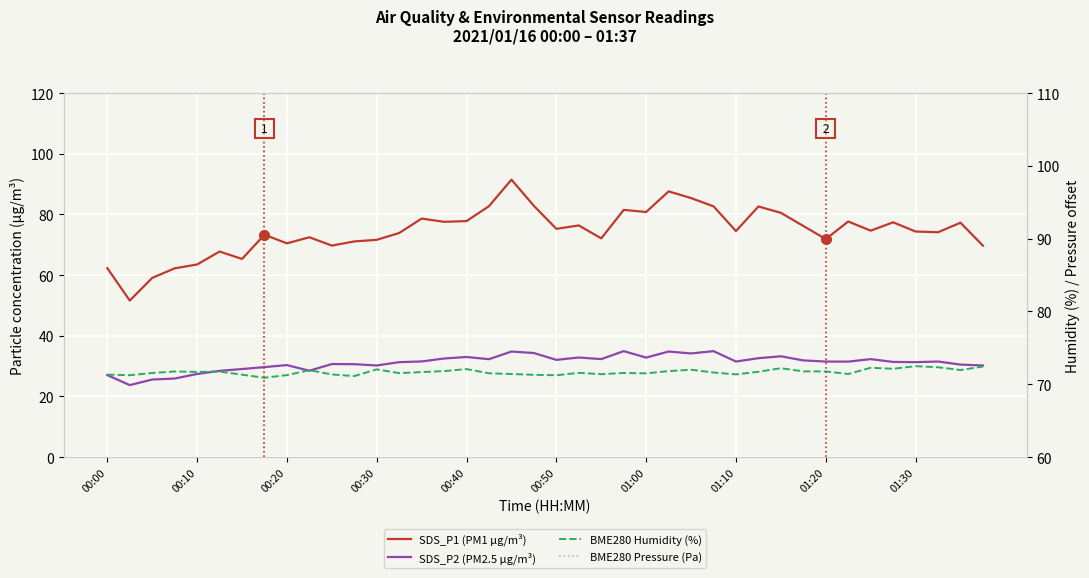

Rank the series by their maximum value, from highest to lowest.

BME280 Pressure (Pa), SDS_P1 (PM1 µg/m³), BME280 Humidity (%), SDS_P2 (PM2.5 µg/m³)